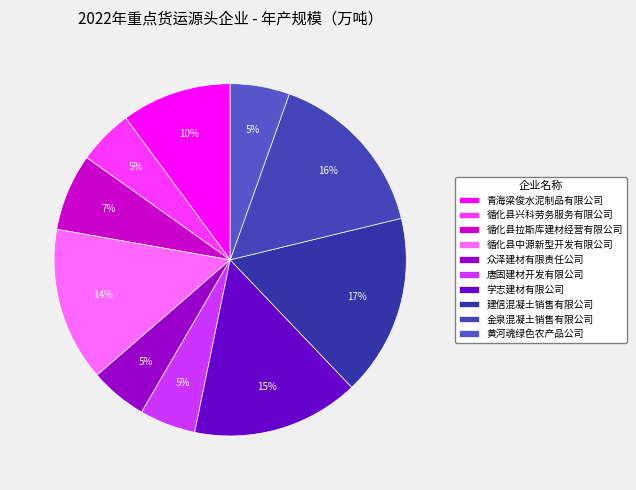

To the nearest percent, what portion does 循化县拉斯库建材经营有限公司 represent?

7%